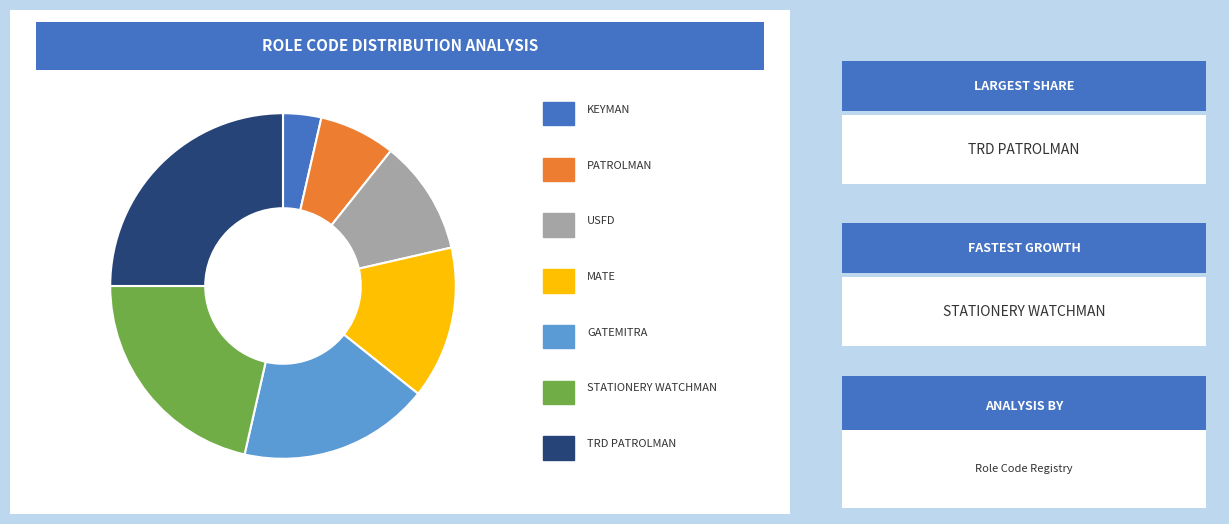

What is the ratio of the value at GATEMITRA to the value at KEYMAN?

5.0